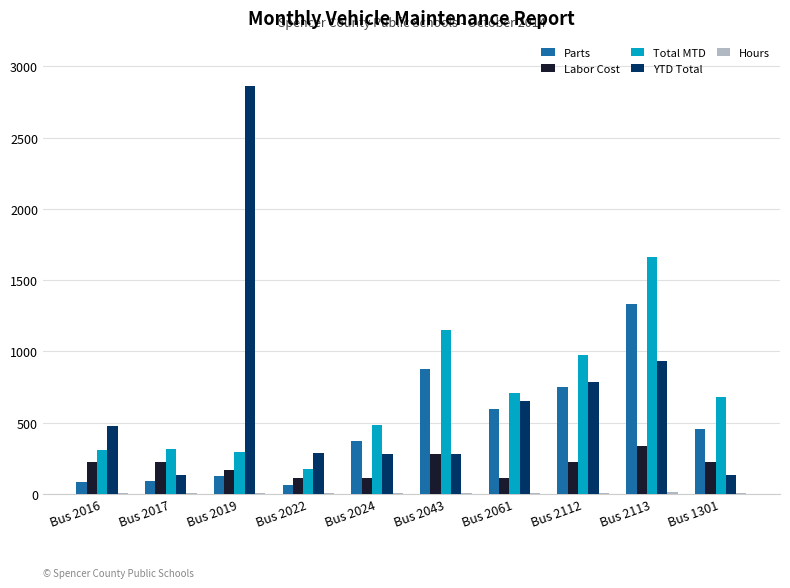

At which category is the sum across all series the highest?

Bus 2113